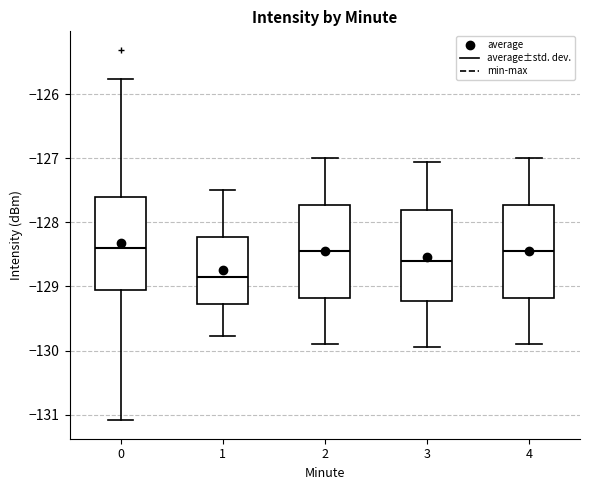

Reading left to right, read every box against the y-axis: the position of its median line, the range the box covers, and the ends of its whiskers. The values are not printed on the chart, so give them approximately, as read against the axis.

0: median -128.4, box -129.1 to -127.6, whiskers -131.1 to -125.8
1: median -128.8, box -129.3 to -128.2, whiskers -129.8 to -127.5
2: median -128.4, box -129.2 to -127.7, whiskers -129.9 to -127.0
3: median -128.6, box -129.2 to -127.8, whiskers -129.9 to -127.0
4: median -128.4, box -129.2 to -127.7, whiskers -129.9 to -127.0